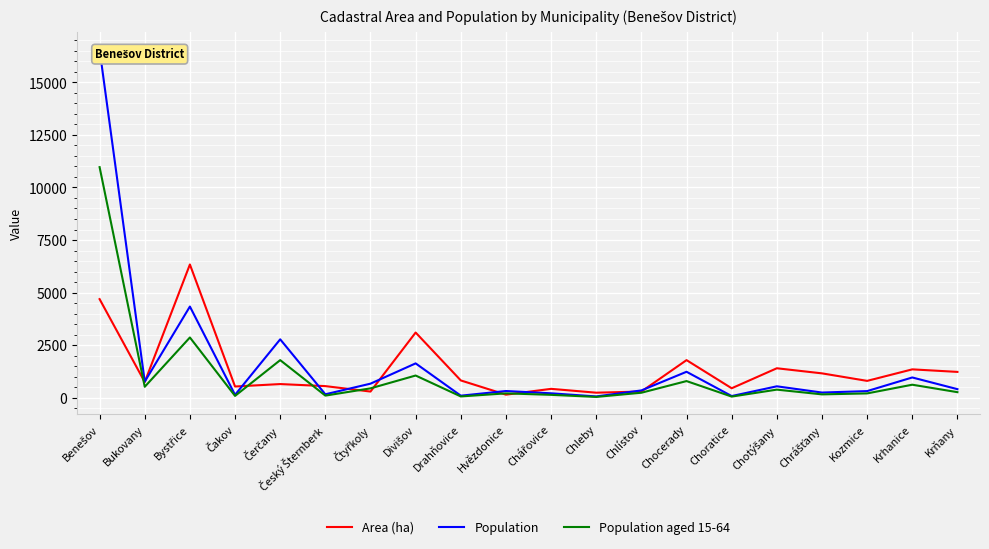

How many intersections are there between Population aged 15-64 and Area (ha)?

7